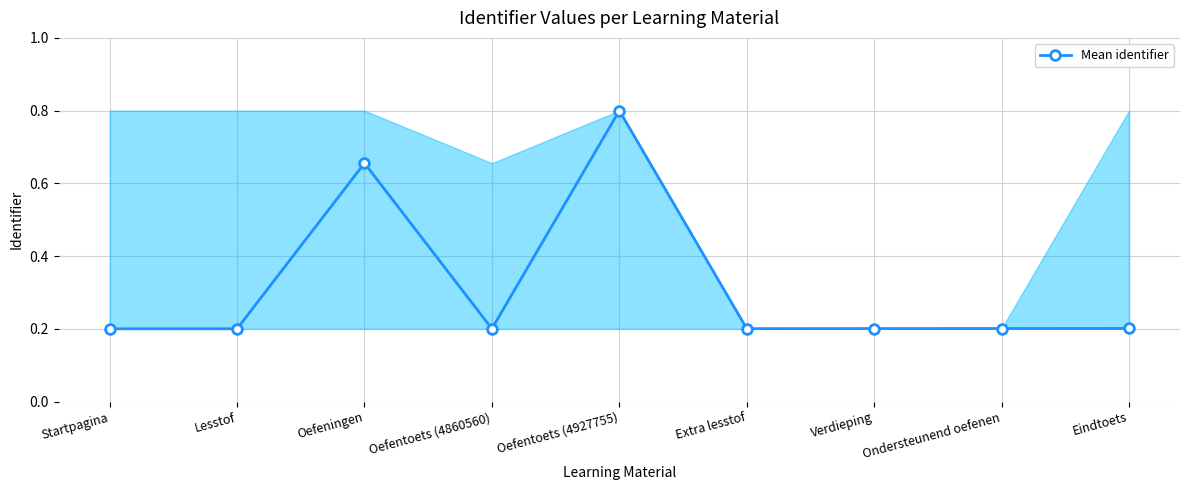

Which category has the highest value across all series?

Oefentoets (4927755)